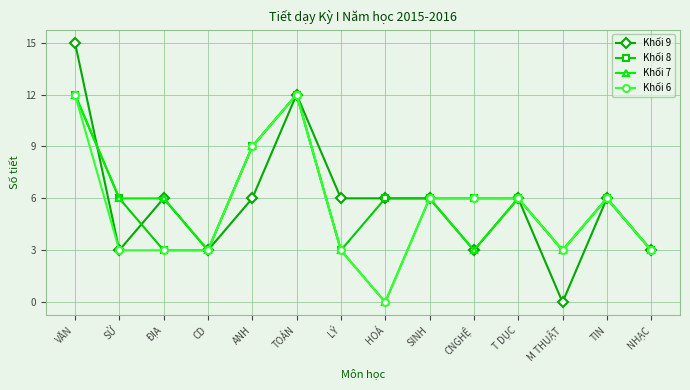

How many series are shown in this chart?

4